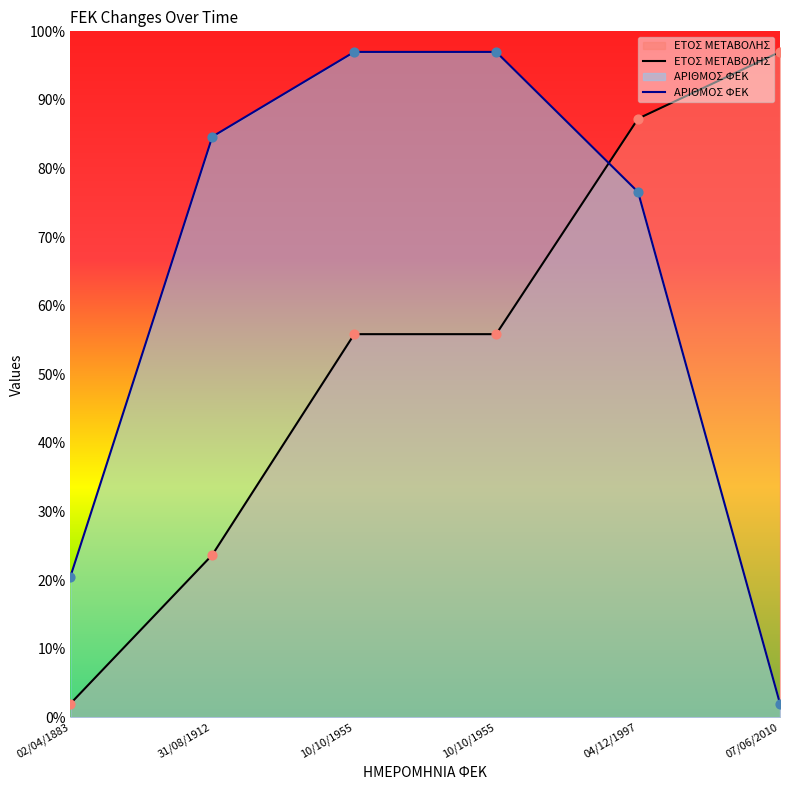

What are all the series names shown in the legend?

ΕΤΟΣ ΜΕΤΑΒΟΛΗΣ, ΑΡΙΘΜΟΣ ΦΕΚ